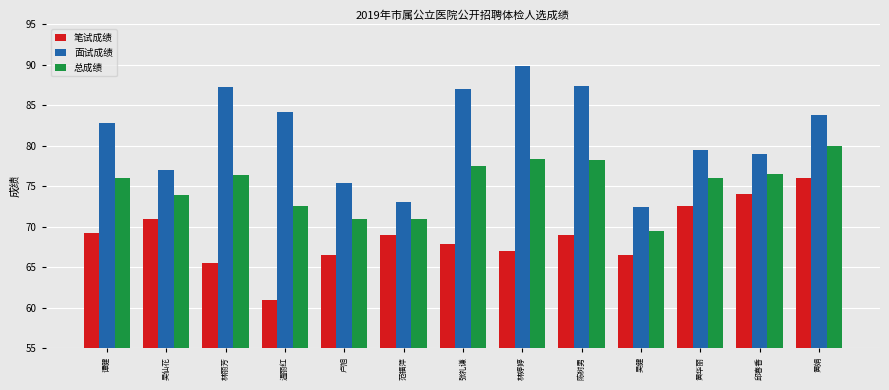

At which label is 总成绩 closest to 74?

吴仙花